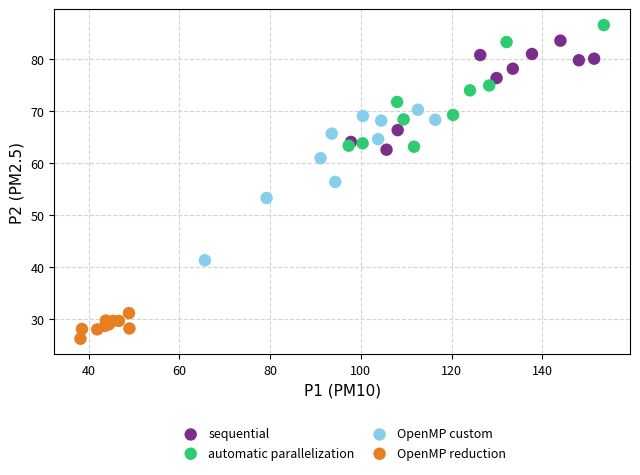

Which series contains the lowest Y value?

OpenMP reduction